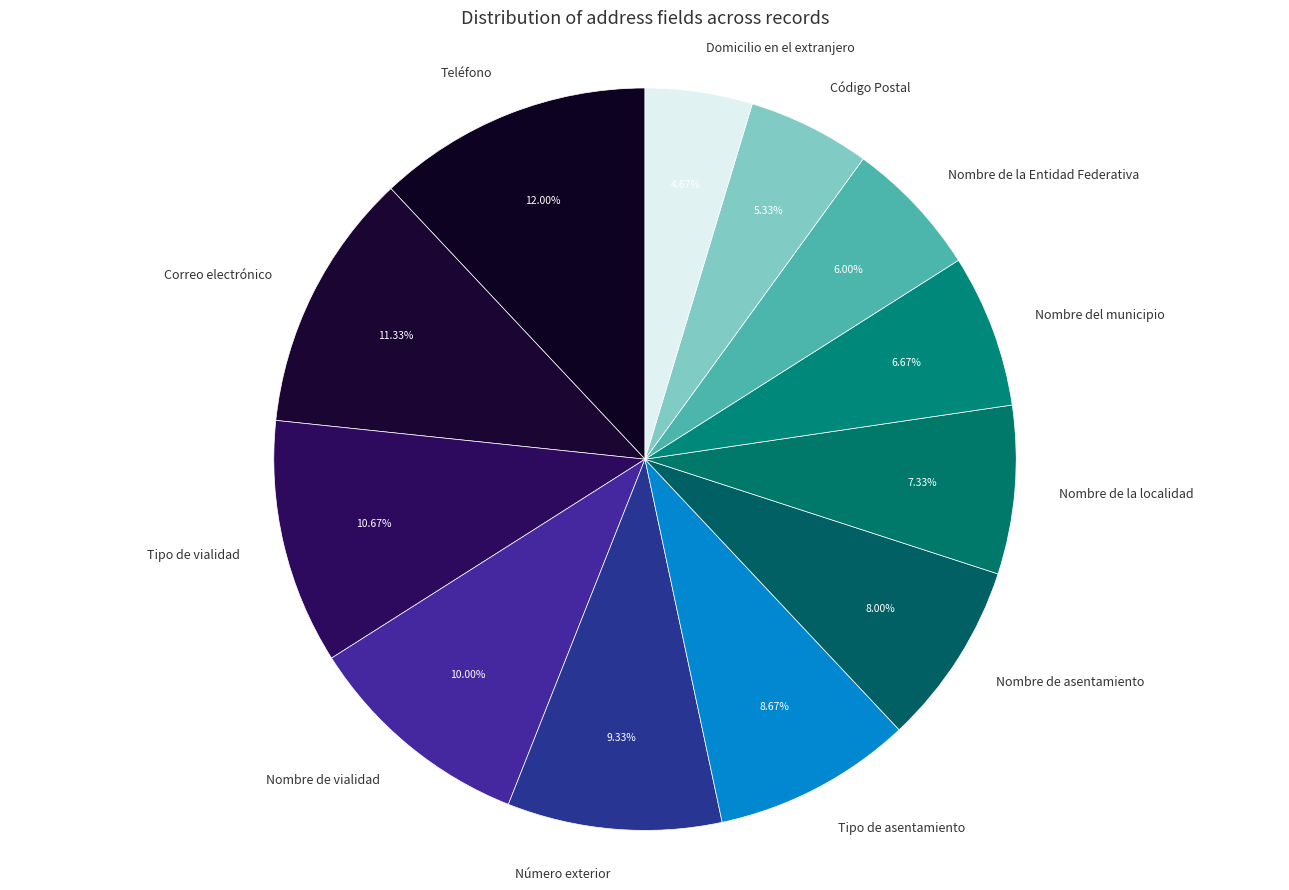

To the nearest percent, what portion does Domicilio en el extranjero represent?

5%